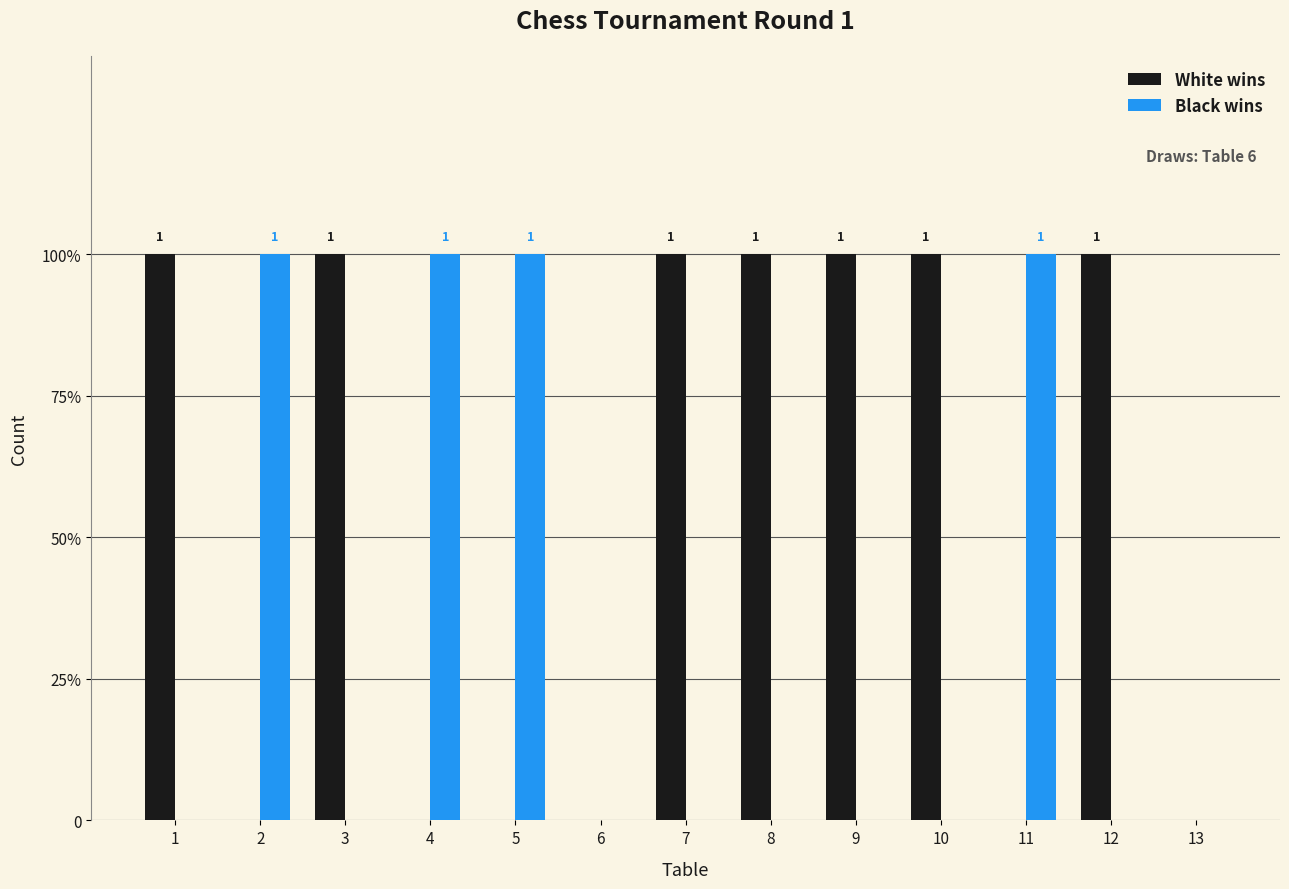

Are the bars horizontal?

No